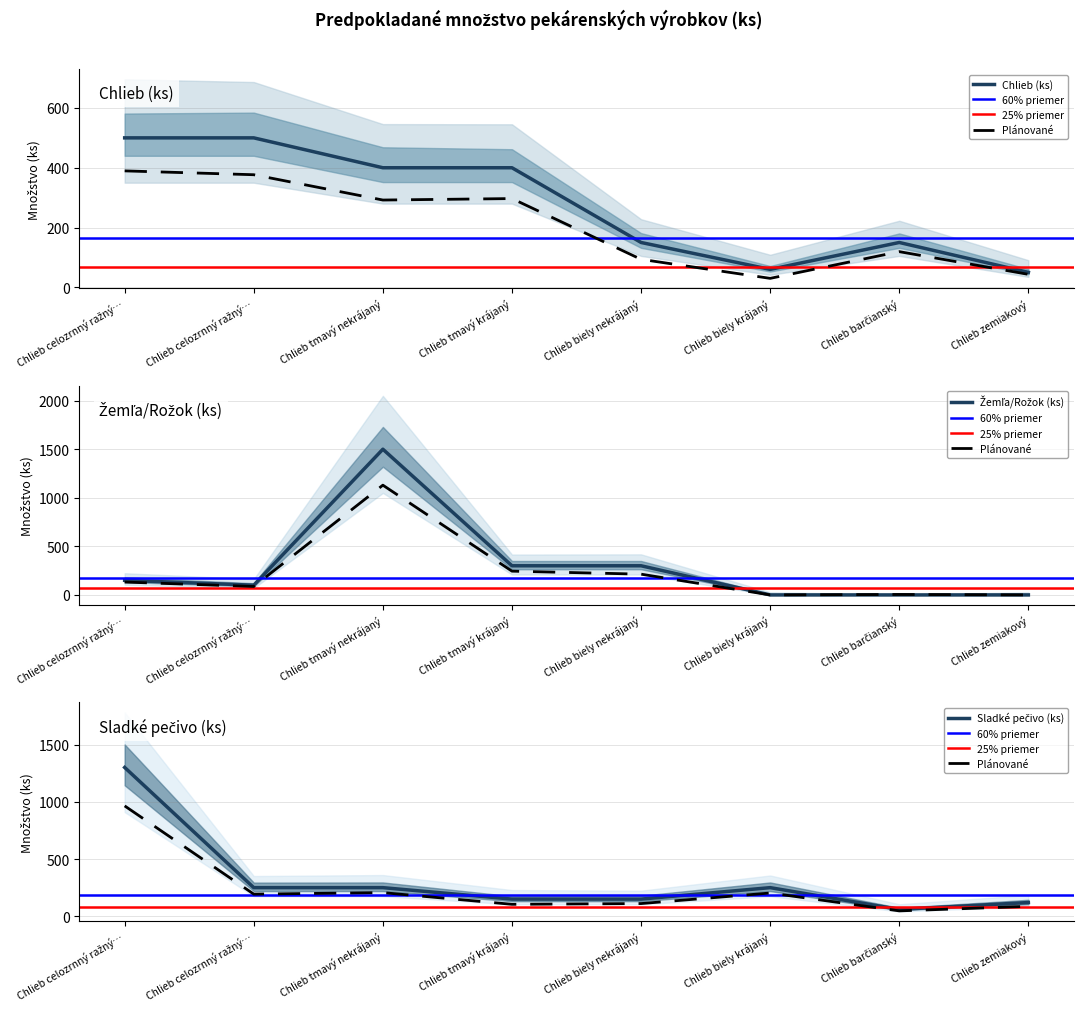

Which series has the widest spread of values?

Žemľa/Rožok (ks)